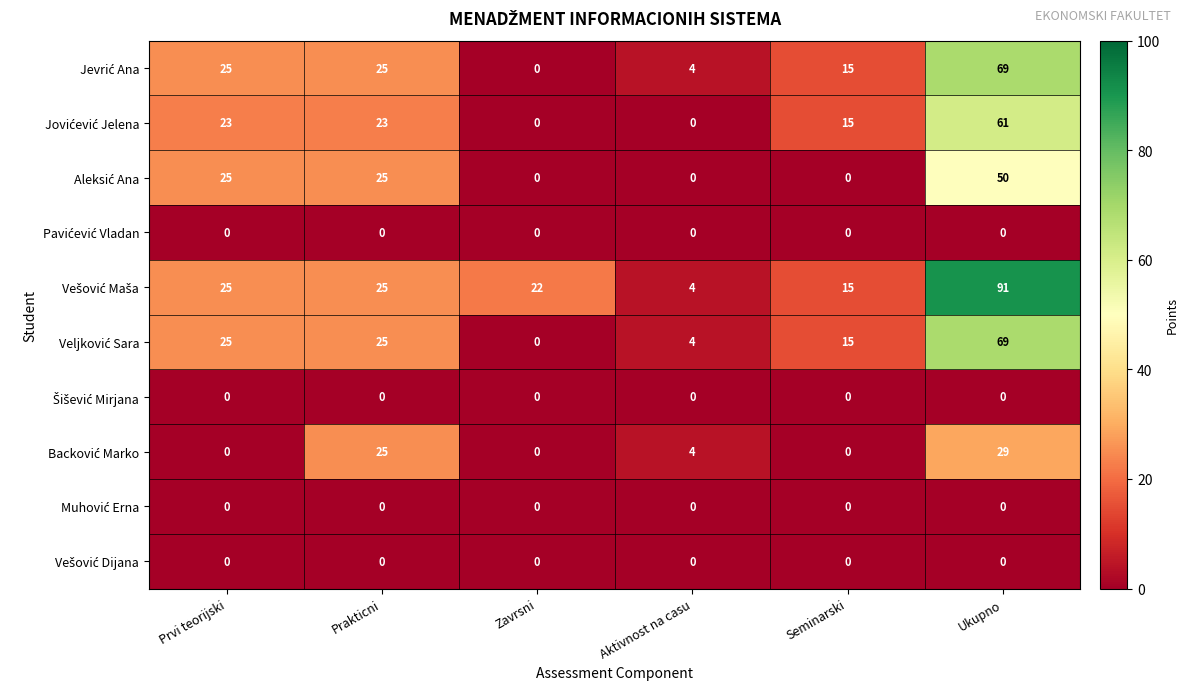

At which category is the sum across all series the highest?

Ukupno